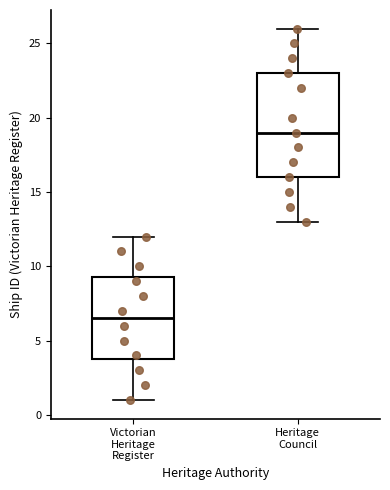

Reading left to right, read every box against the y-axis: the position of its median line, the range the box covers, and the ends of its whiskers. The values are not printed on the chart, so give them approximately, as read against the axis.

Victorian Heritage Register: median 6.5, box 4.0 to 9.5, whiskers 1.0 to 12.0
Heritage Council: median 19.0, box 16.0 to 23.0, whiskers 13.0 to 26.0